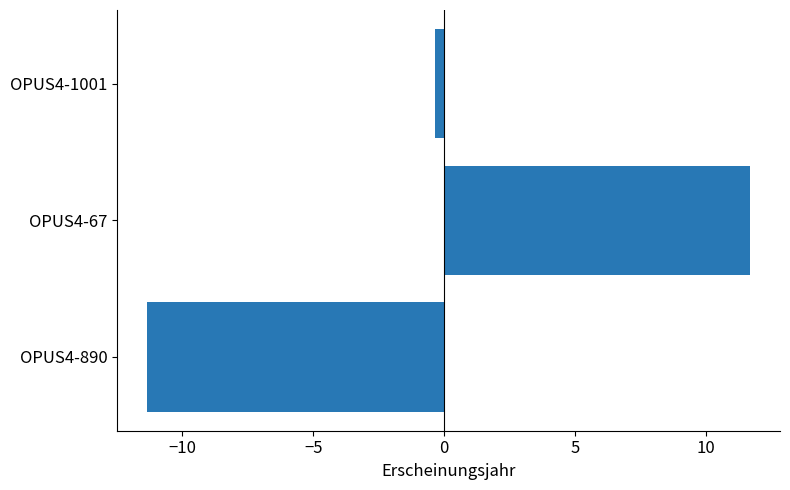

What is the smallest value displayed?

-11.3